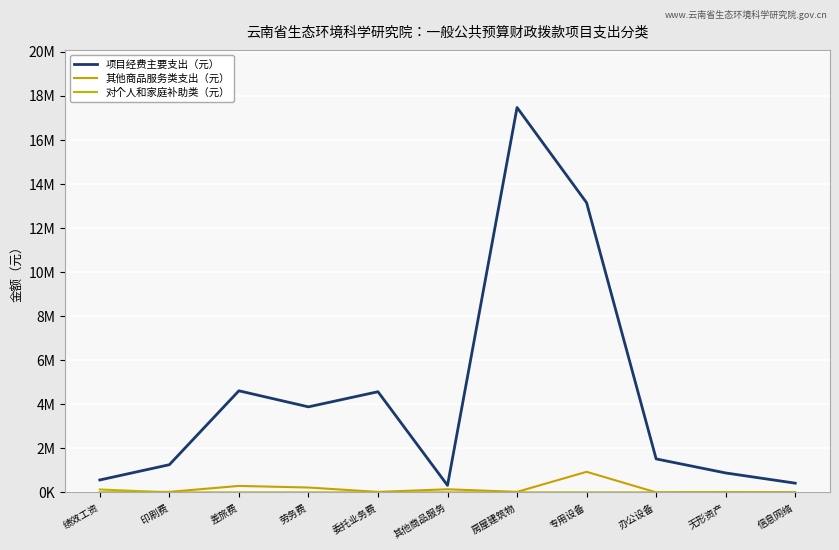

True or false: 其他商品服务类支出（元） and 项目经费主要支出（元） intersect in this chart.

False